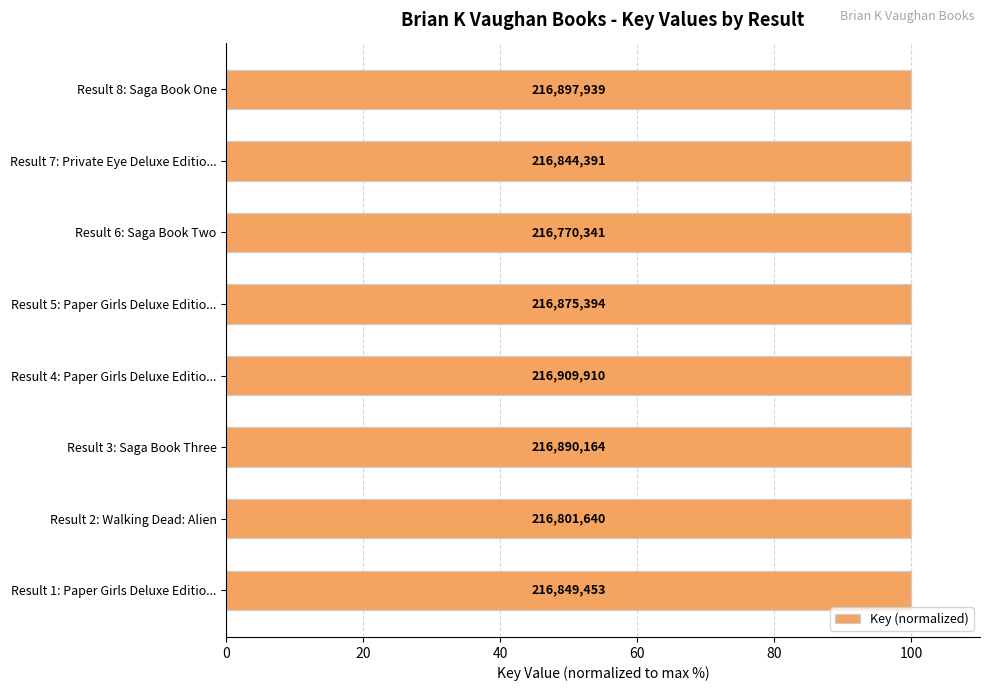

Where is the data nearest to the value 99?

Result 6: Saga Book Two